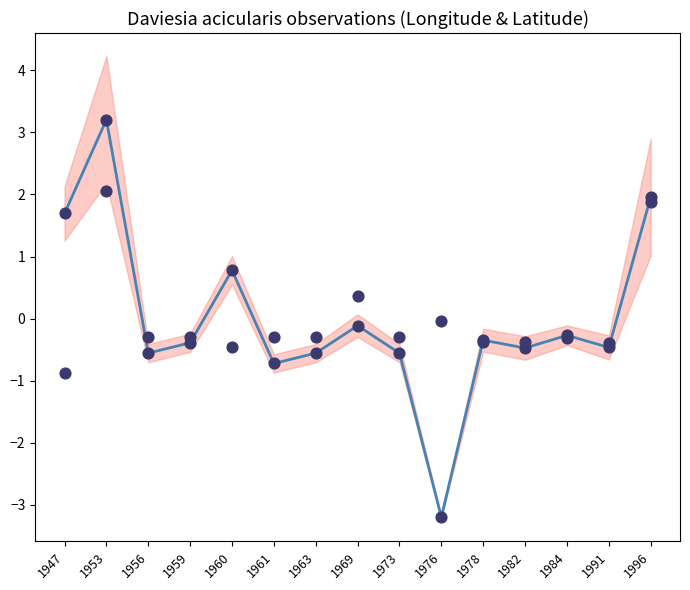

At how many categories does at least one series exceed -3?

15